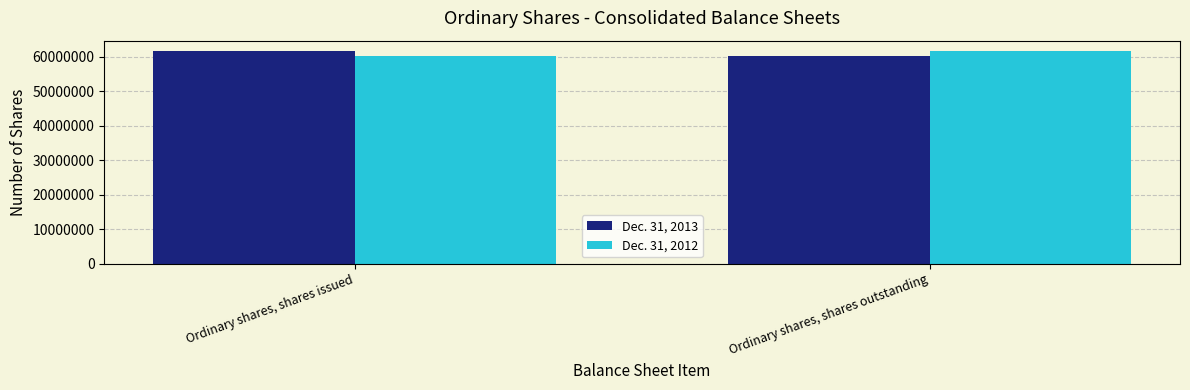

What is the total value across all series at Ordinary shares, shares issued?

121874755